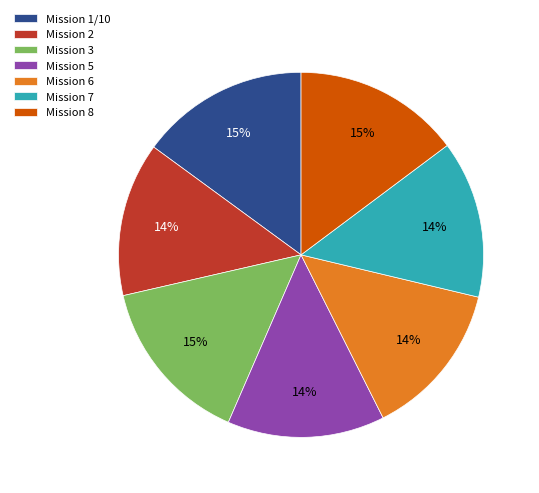

Between Mission 2 and Mission 3, which is larger?

Mission 3